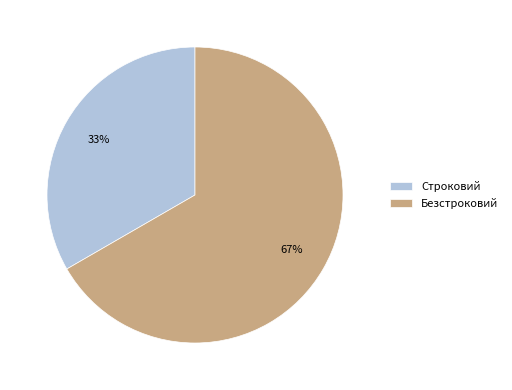

How many segments does this pie chart have?

2